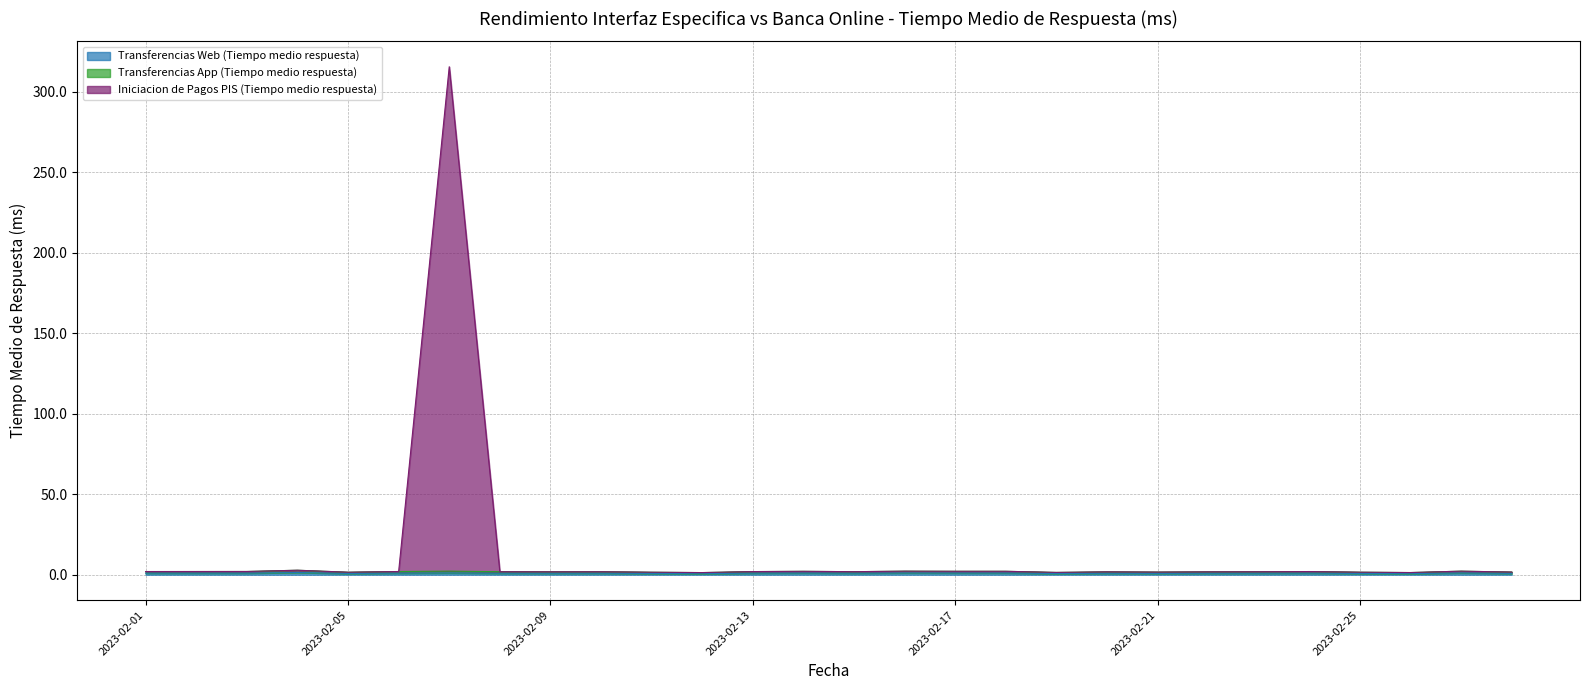

Does the chart have visible grid lines?

Yes